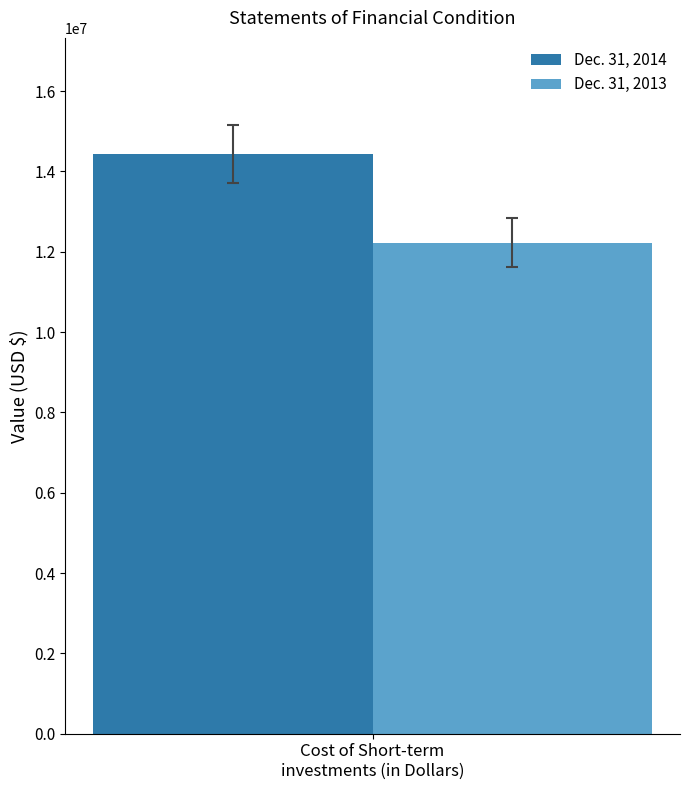

Reading right to left, transcribe all the data shown in this chart.

Dec. 31, 2014: 14437897
Dec. 31, 2013: 12224010